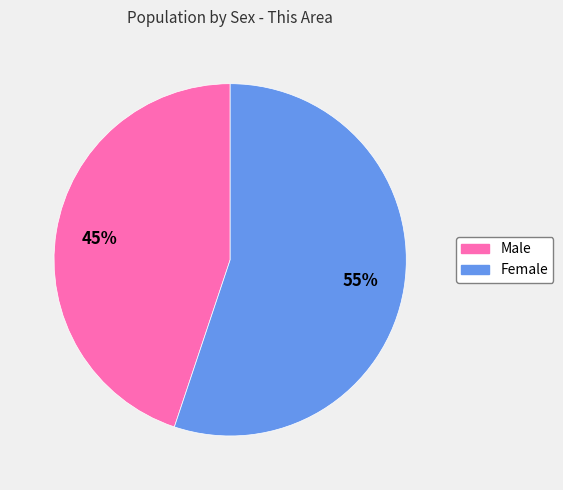

Is there any slice that represents more than half of the pie?

Yes